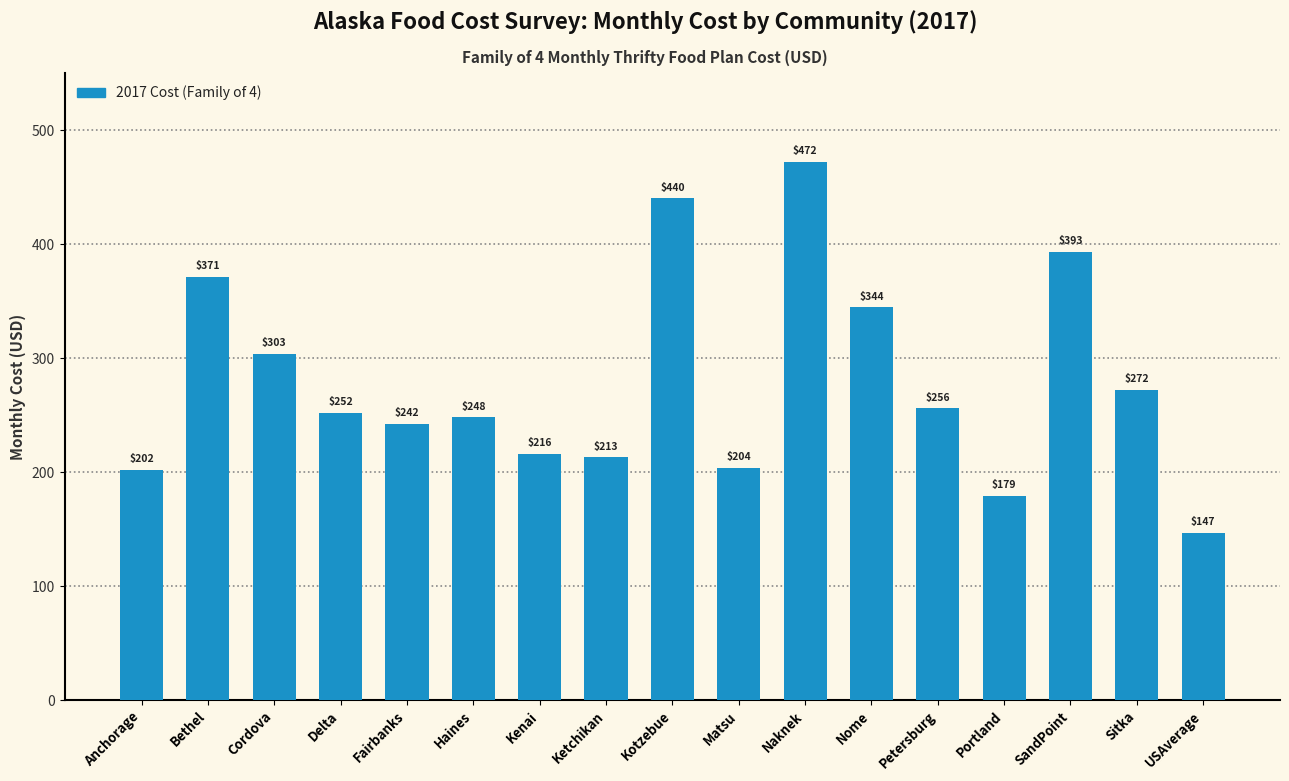

True or false: the data shows 271.8 at Sitka.

True